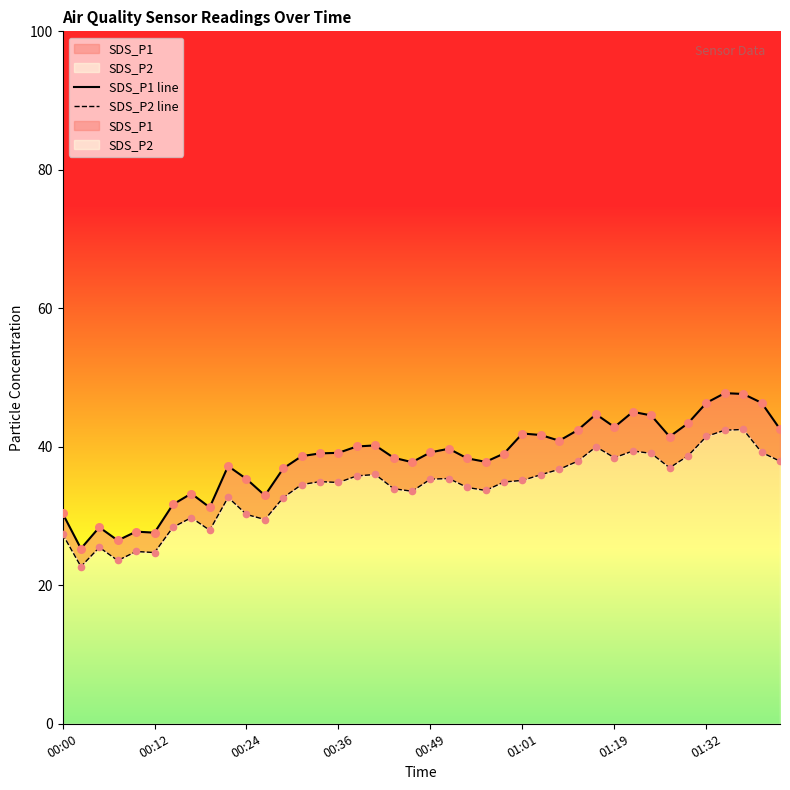

Is the value of SDS_P1 line at 19 greater than the value of SDS_P2 line at 38?

No